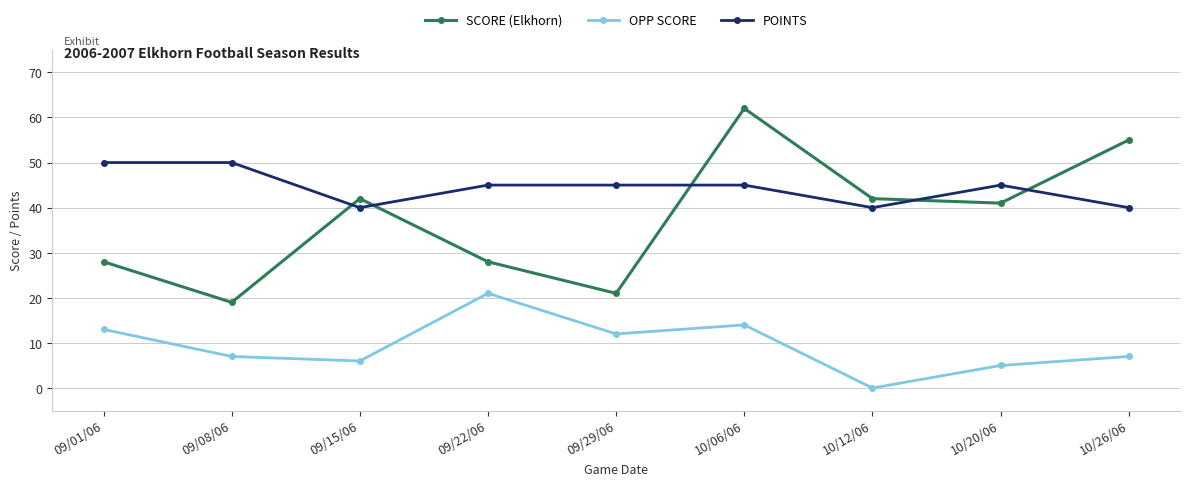

True or false: SCORE (Elkhorn) has a value of 28 at 09/22/06.

True